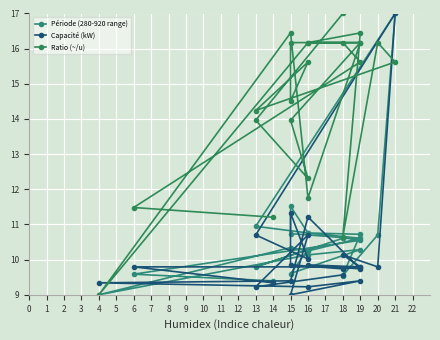

At 16, list the series in order from largest to smallest.

Ratio (~/u), Période (280-920 range), Capacité (kW)